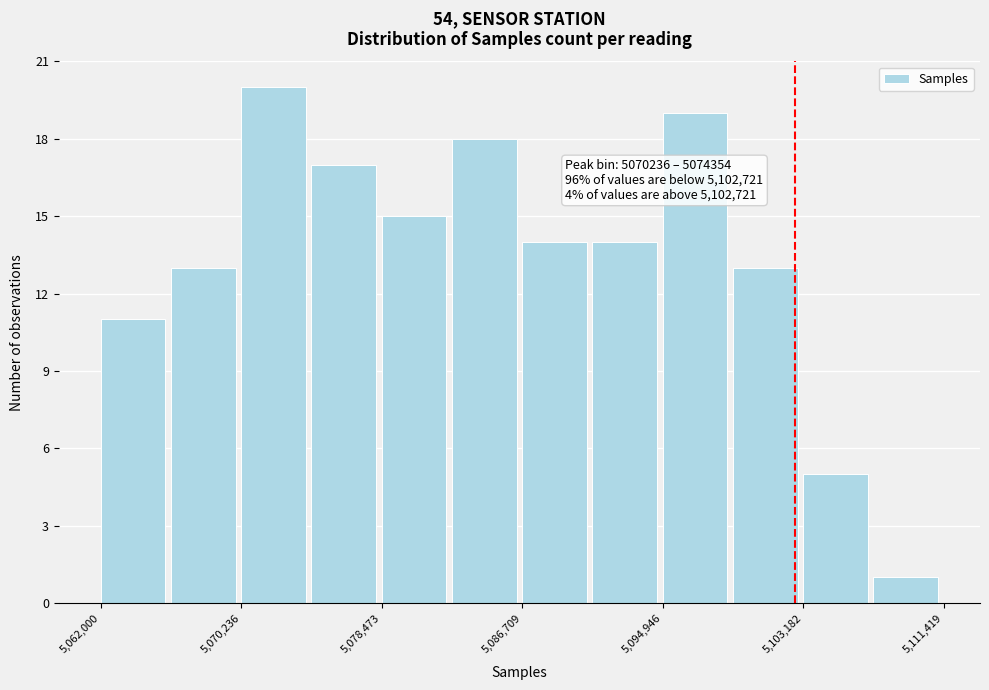

Which range on the x-axis has the tallest bar?

5070000 to 5074000